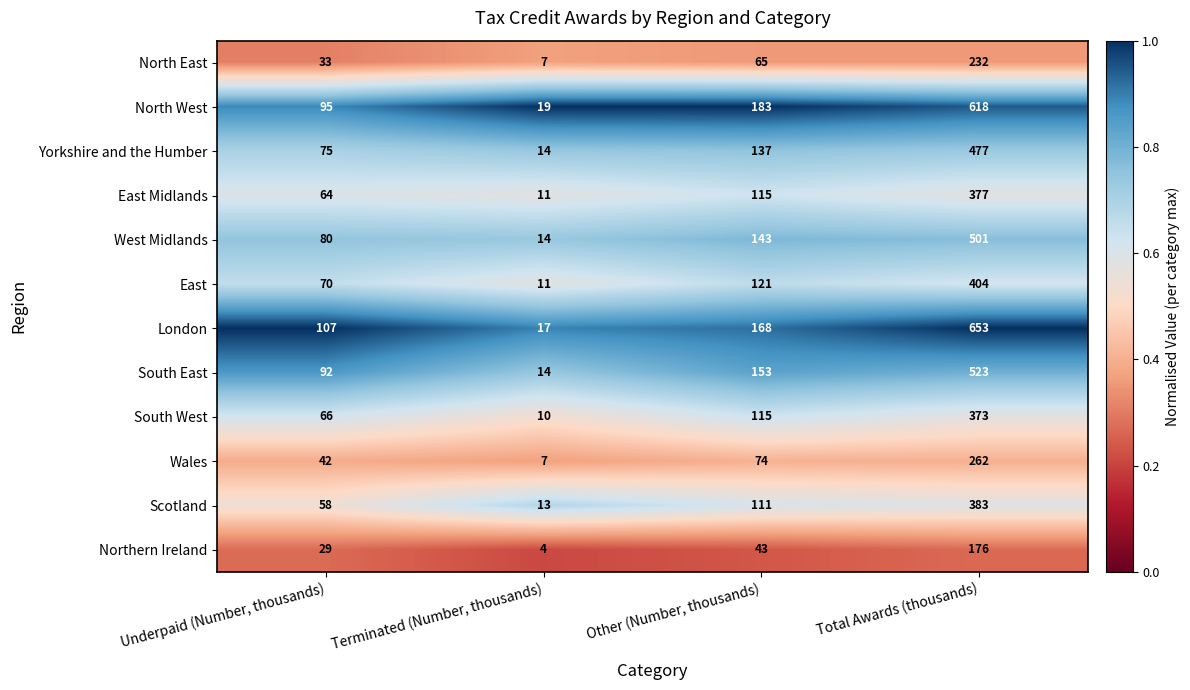

Which category has the highest value across all series?

Total Awards (thousands)